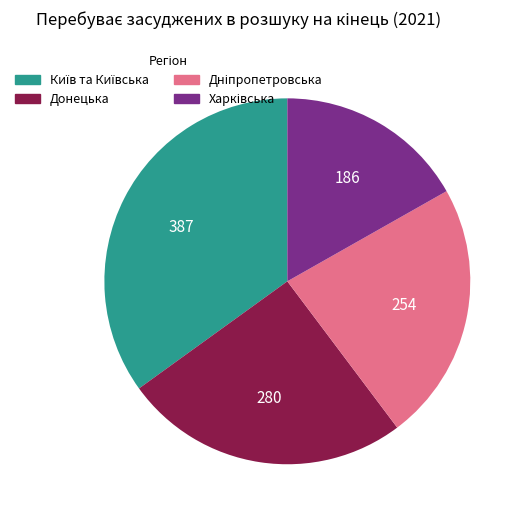

How many slices are in this pie chart?

4